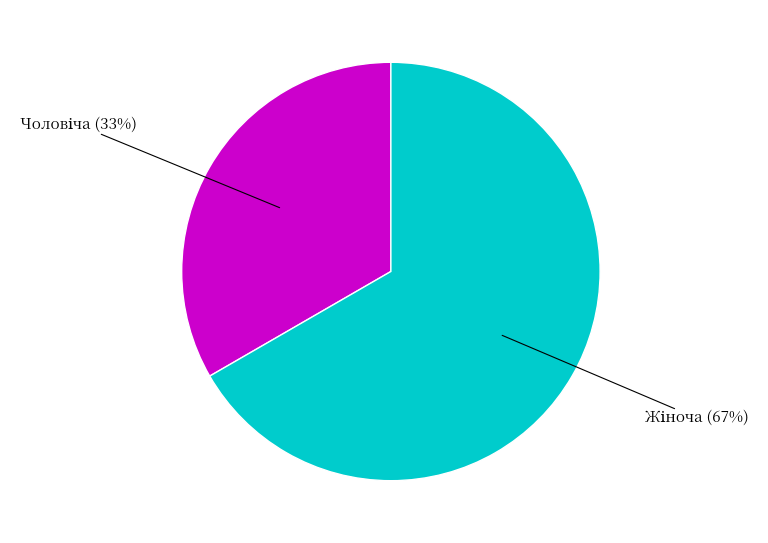

Count the number of slices in the pie.

2